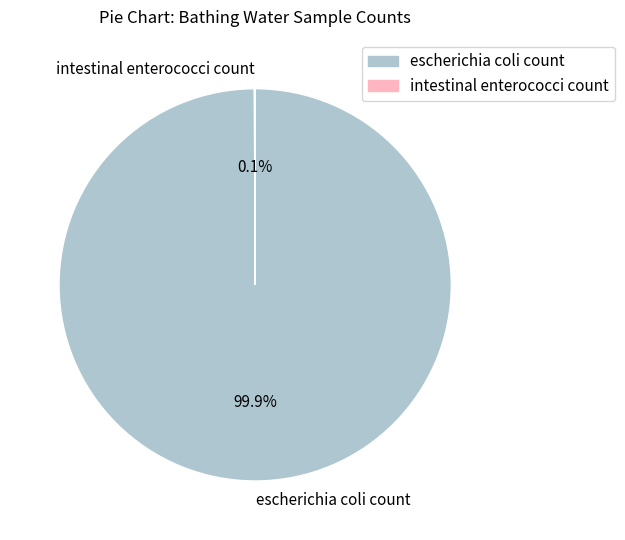

How much of the chart is everything except escherichia coli count?

0.1%